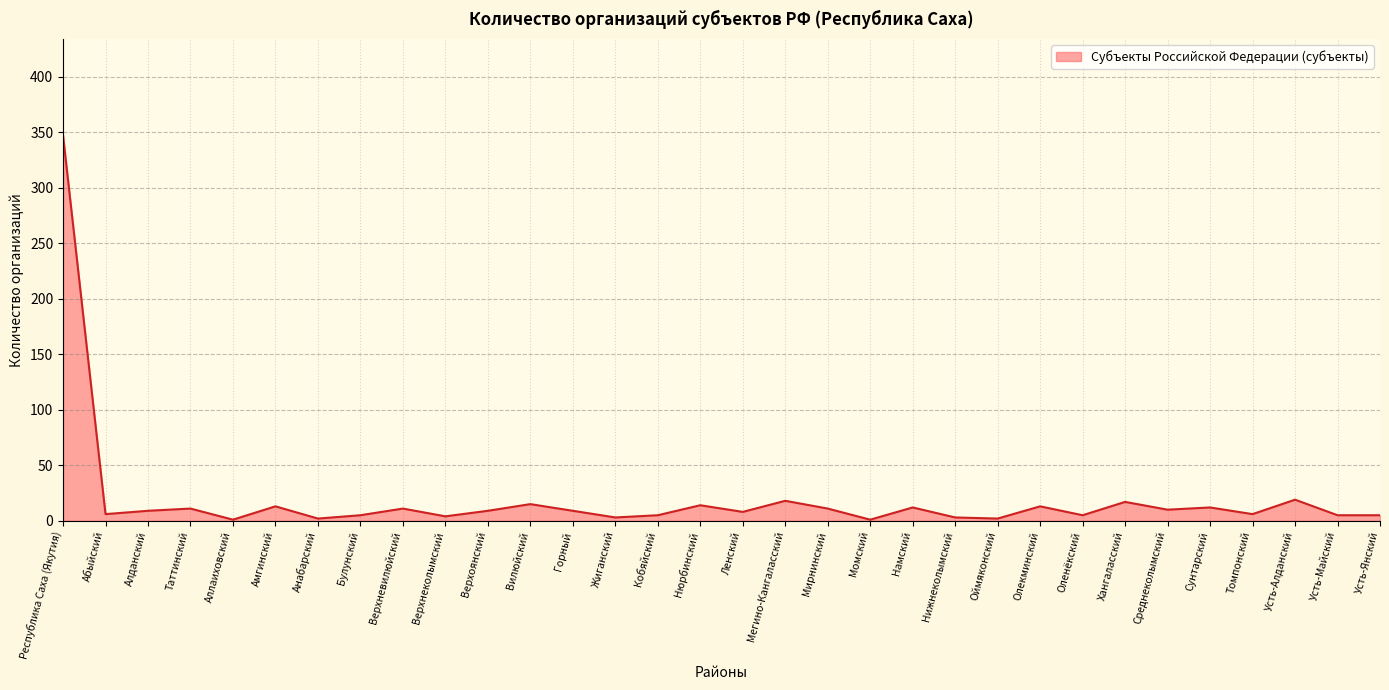

What is the sum of all values?

611